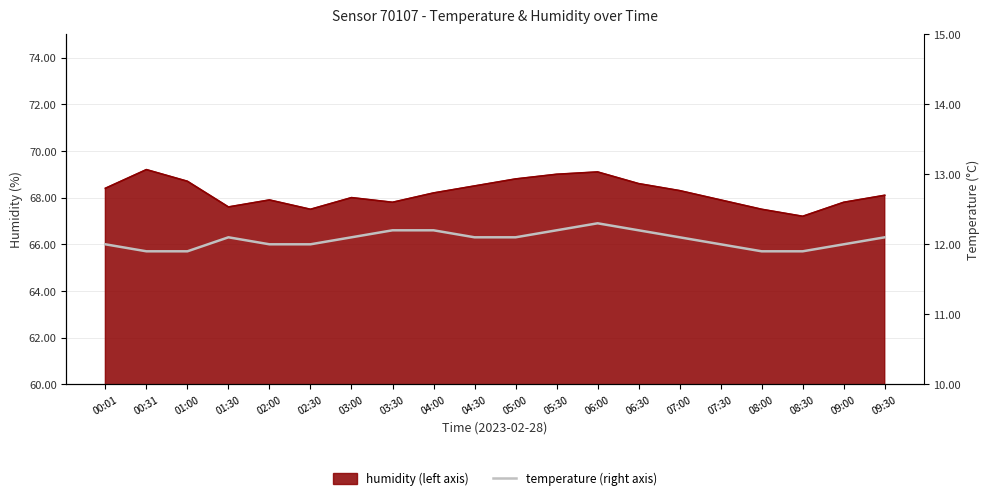

What is the label of the 20th point from the left?

09:30